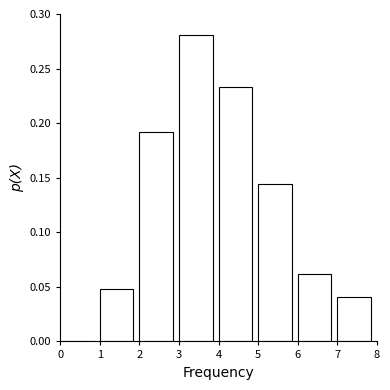

Reading left to right, transcribe this chart: for each bar, give the range it covers on the x-axis and its height. The values are not printed on the chart, so give them approximately, as read against the axis.

0 to 1: 0
1 to 2: 0.050
2 to 3: 0.190
3 to 4: 0.280
4 to 5: 0.235
5 to 6: 0.145
6 to 7: 0.060
7 to 8: 0.040